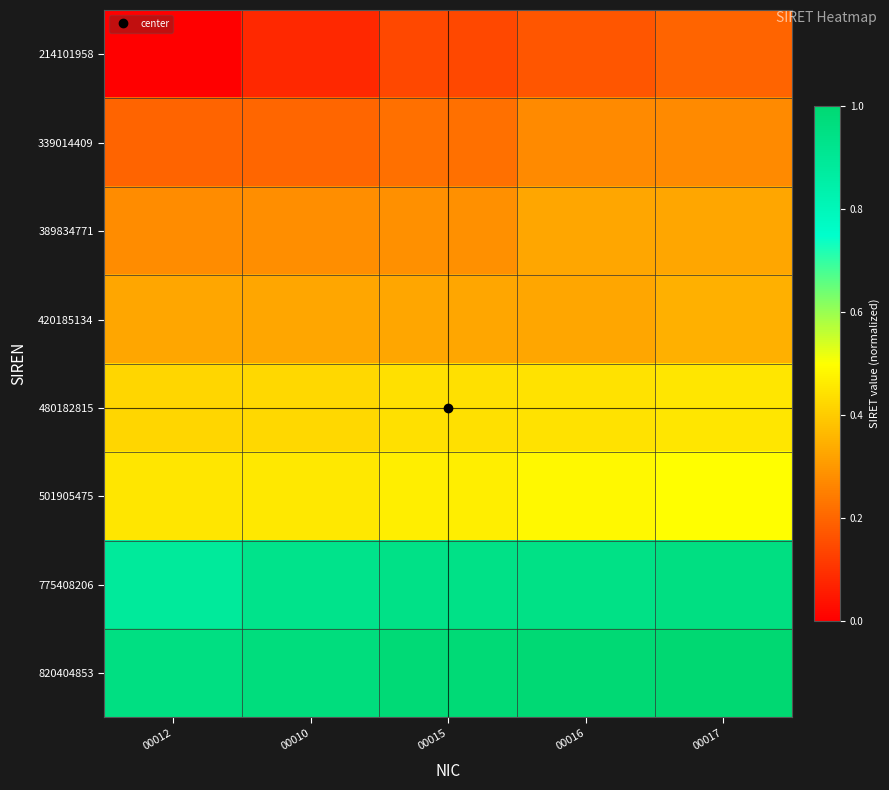

How many categories are shown in the chart?

5